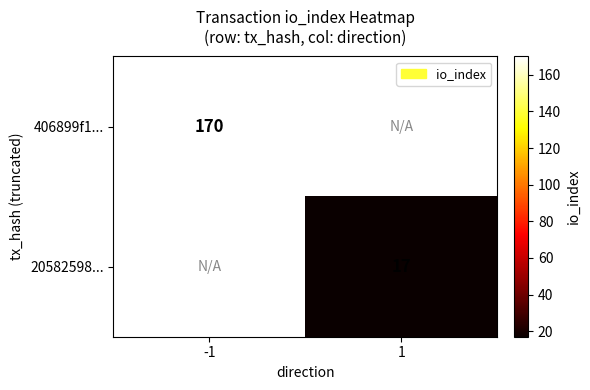

True or false: 406899f1... has a value of 170 at -1.

True